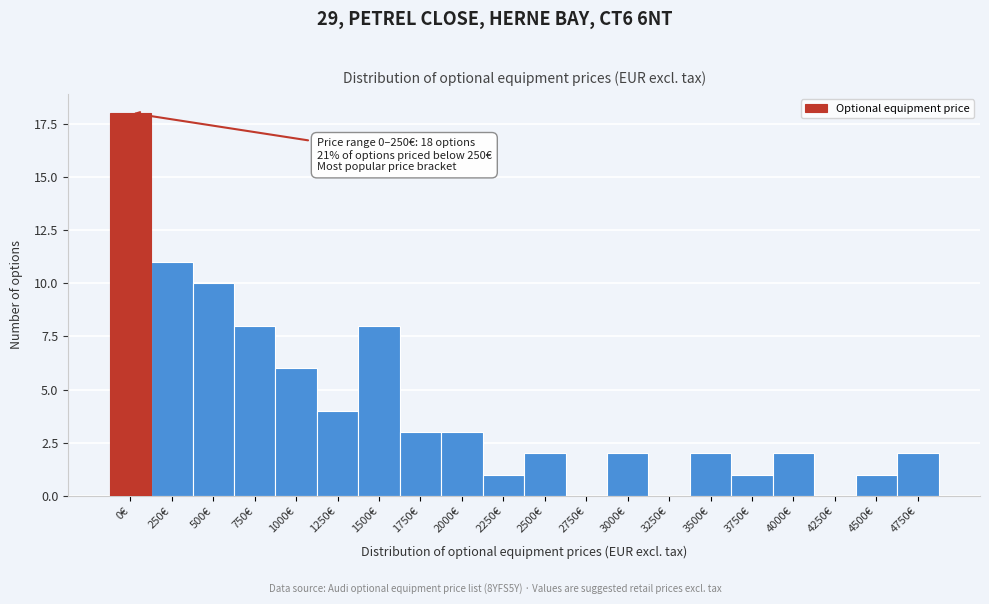

The value at 0€ is 30. True or false?

False